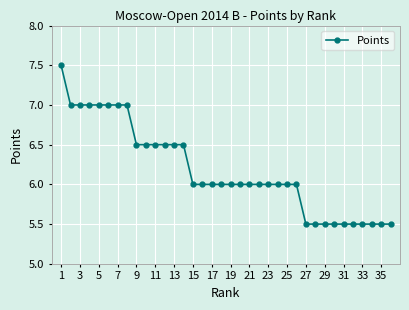

What is the difference between the maximum and second lowest values?

2.0